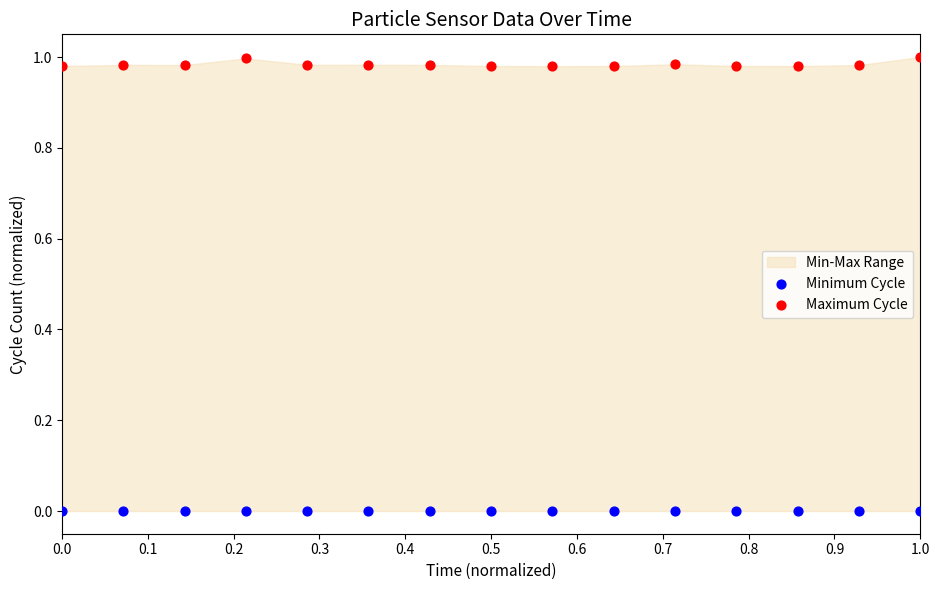

Which series reaches the maximum Y coordinate?

Maximum Cycle